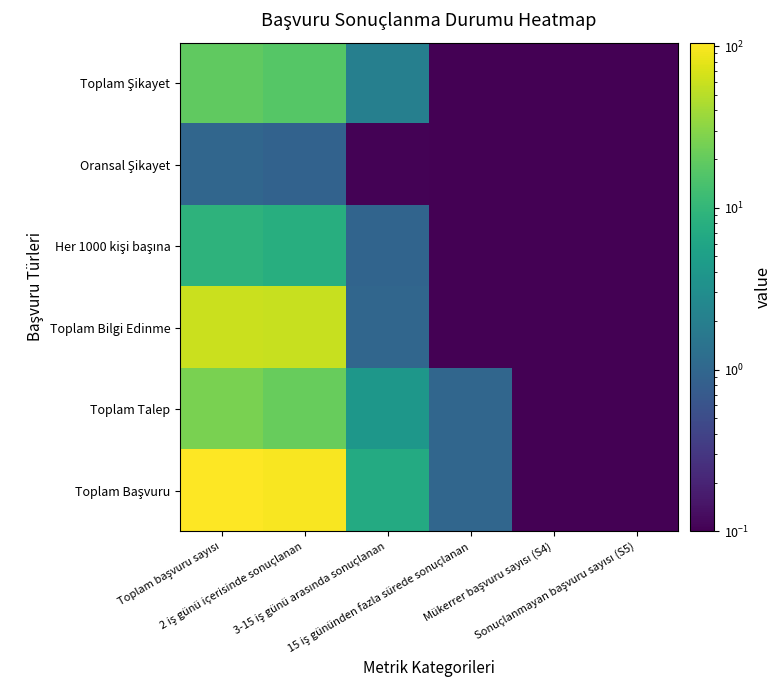

Between 2 iş günü içerisinde sonuçlanan and Mükerrer başvuru sayısı (S4), which series saw the biggest shift?

Toplam Başvuru